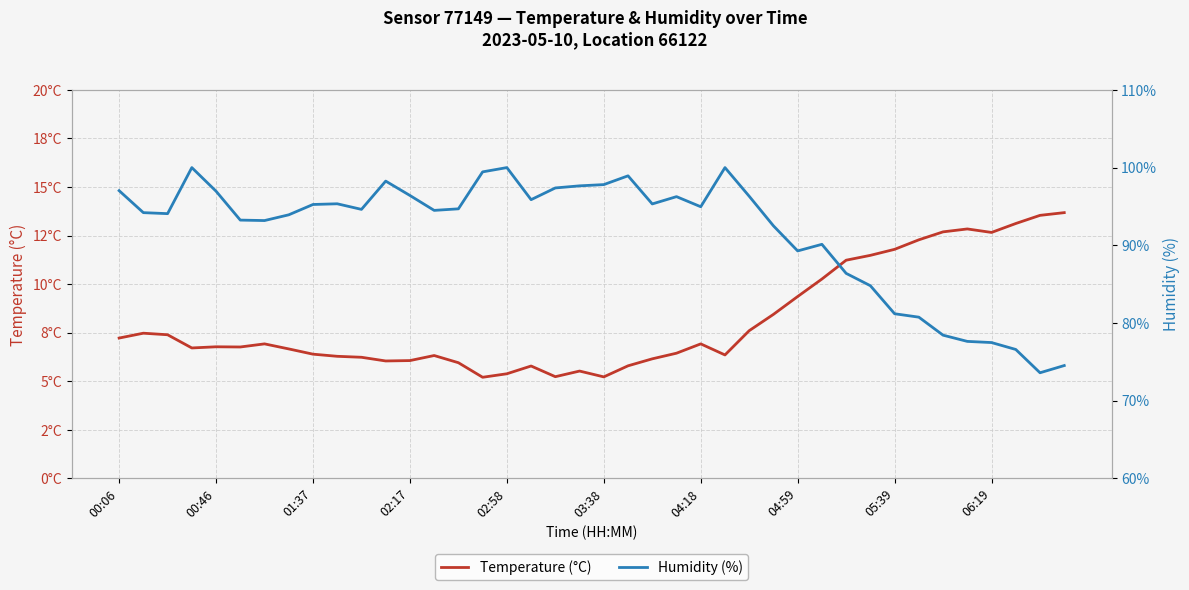

Is this an area chart (filled region under the line)?

No